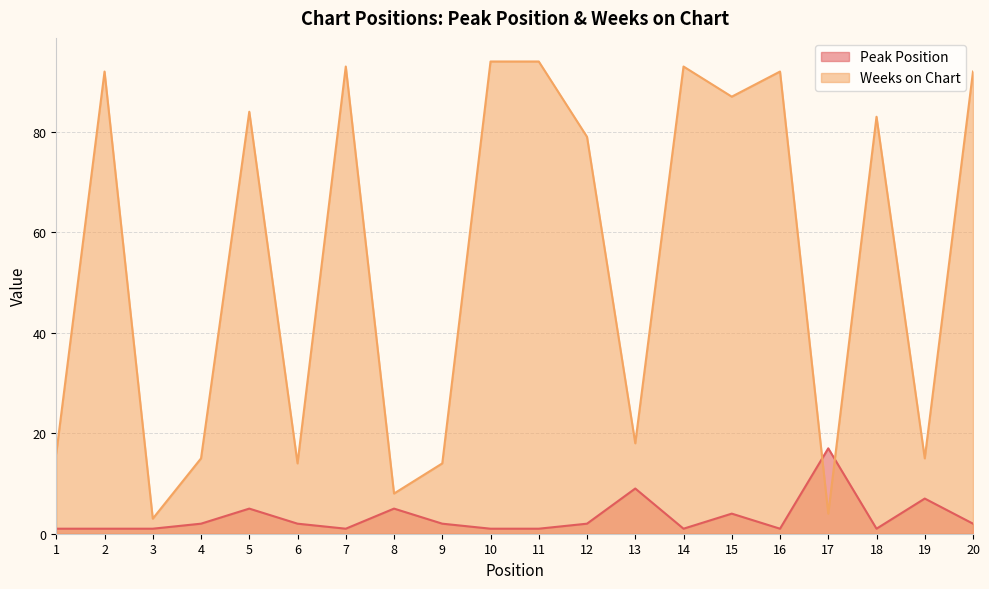

List the series in order of their peak value, lowest first.

Peak Position, Weeks on Chart